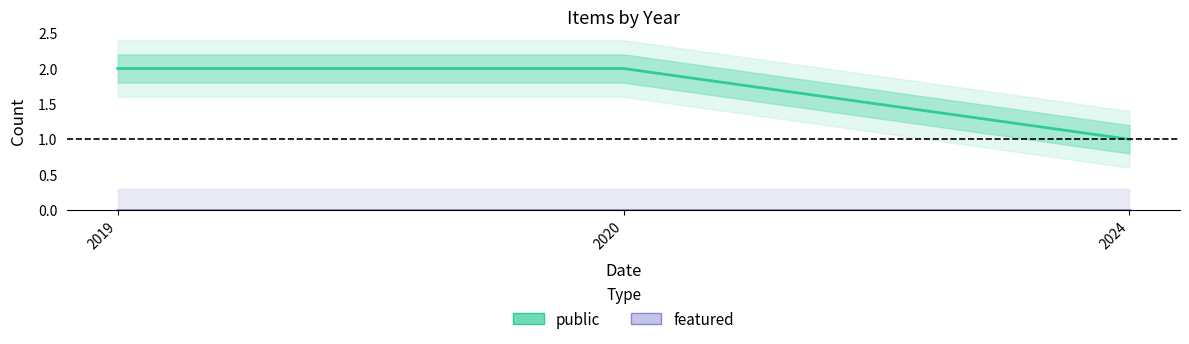

At which label is public closest to 1?

2024